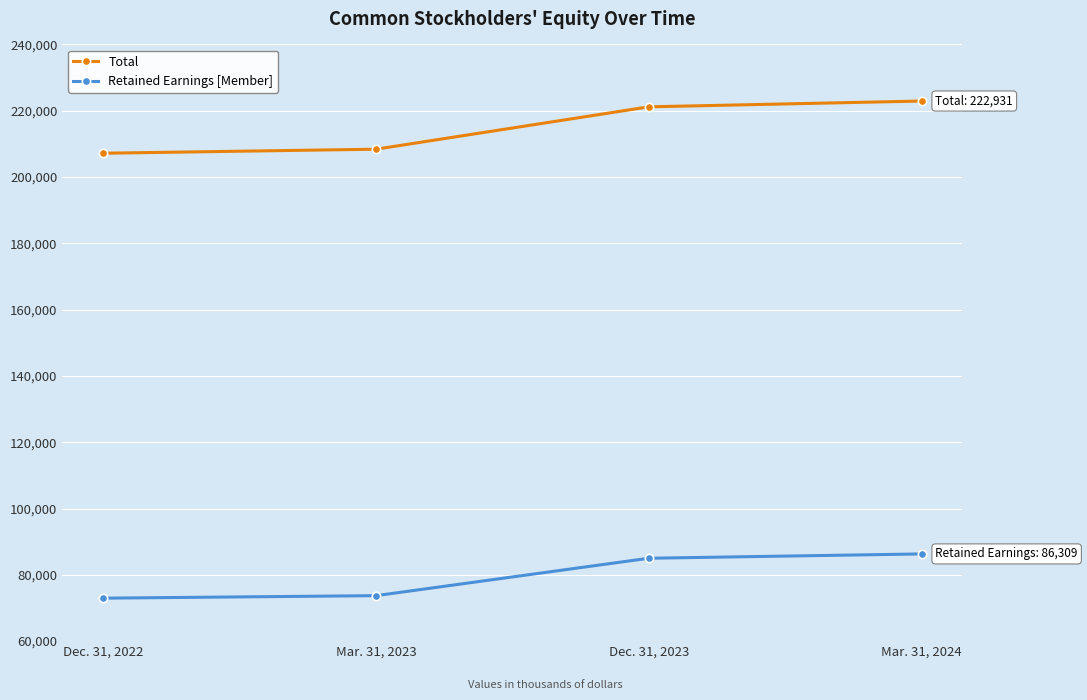

True or false: Total and Retained Earnings [Member] cross at least once.

False